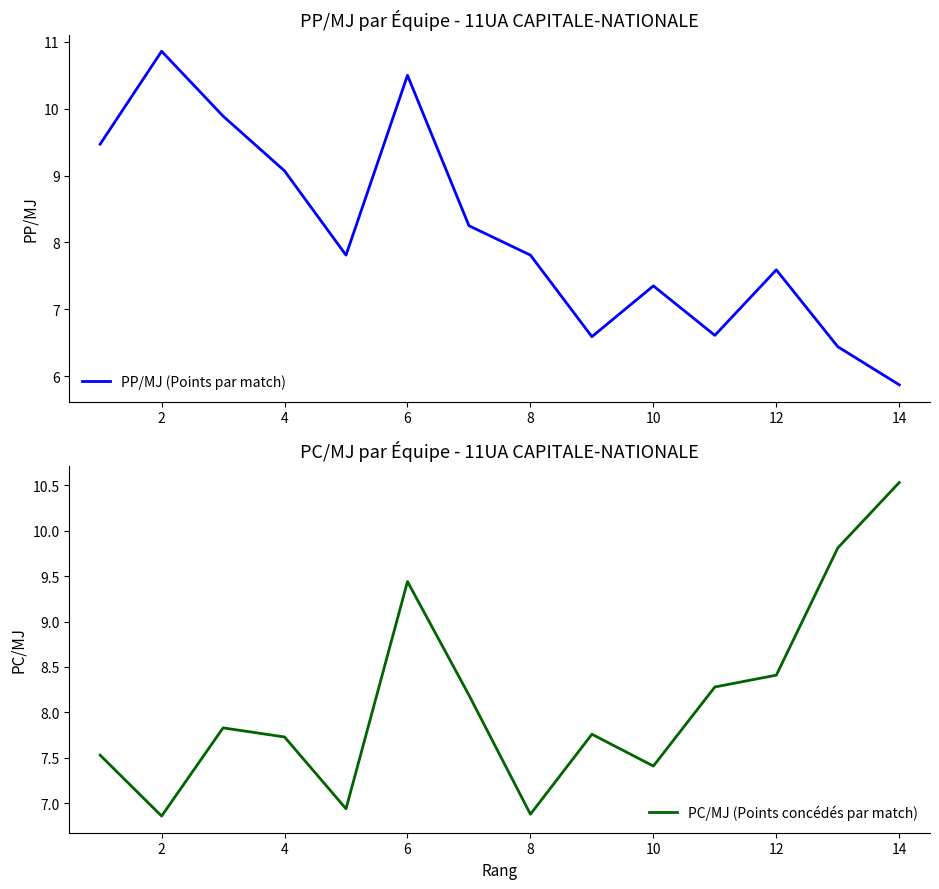

What is the maximum value for PP/MJ (Points par match)?

10.9